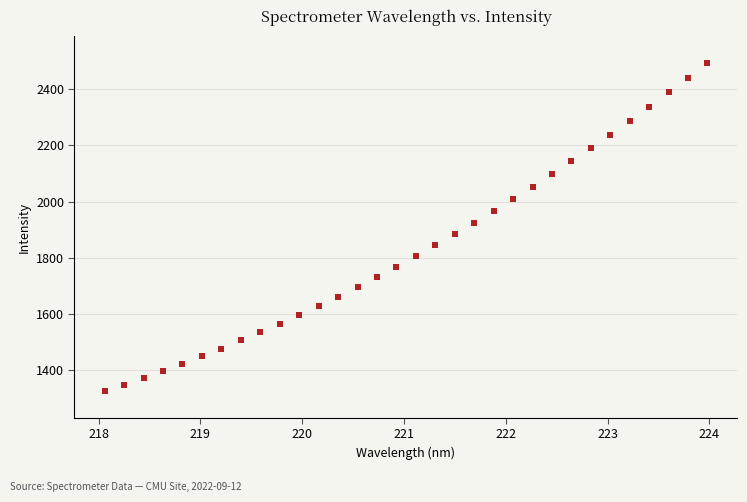

What is the range of Y values (max minus min)?

1168.9